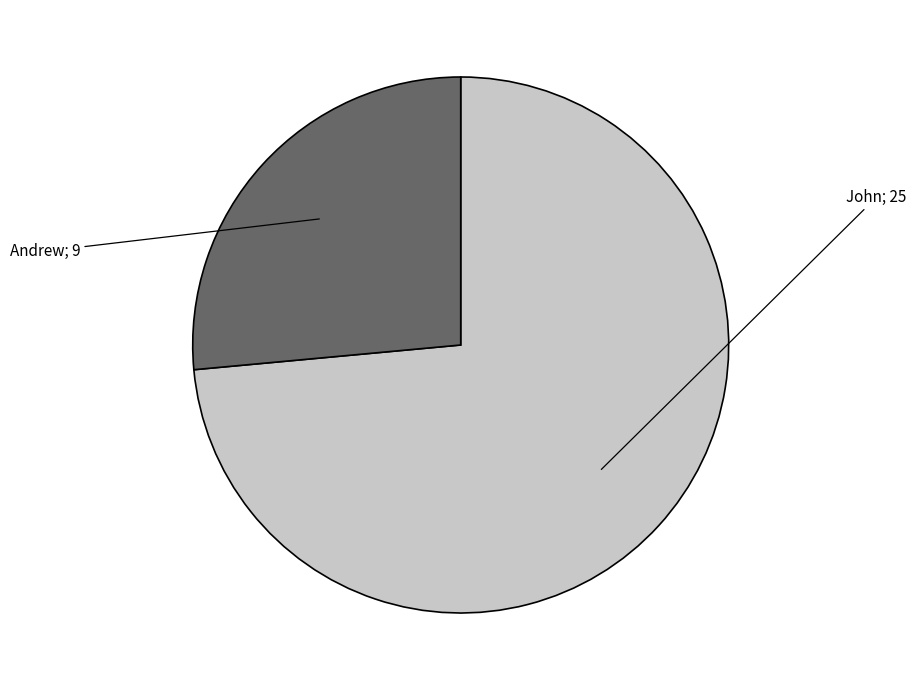

Does any single category account for the majority?

Yes